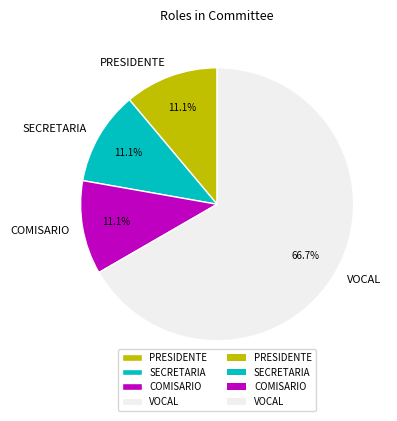

Which slice is the largest?

VOCAL